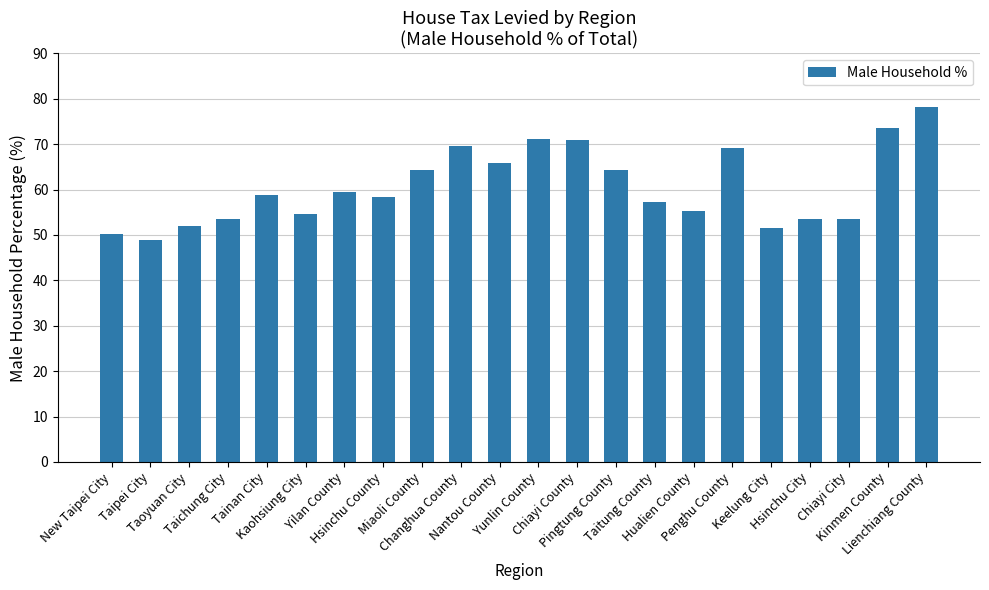

What is the value of the 17th bar from the left?

69.1